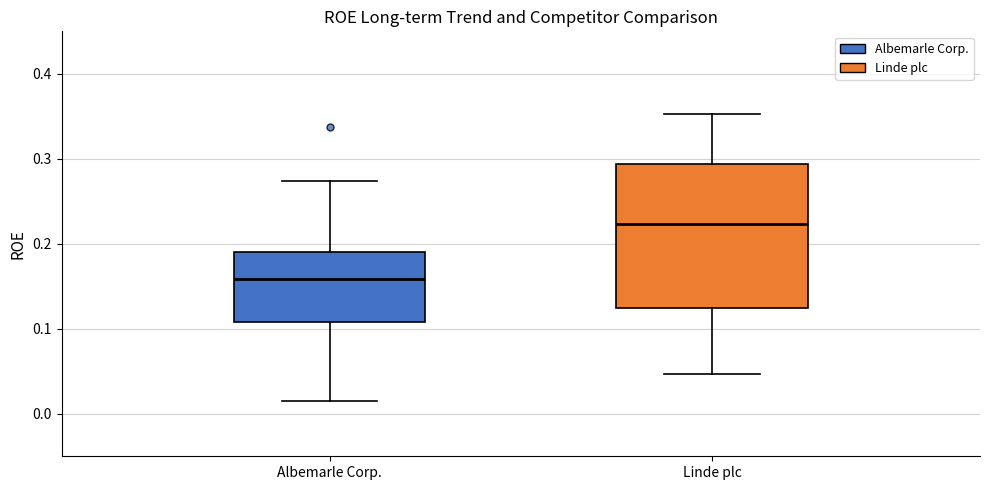

Reading left to right, transcribe this box plot: for each box, give where its median line is, the range the box spans, and where its two whiskers end, as read against the y-axis. The values are not printed on the chart, so give them approximately, as read against the axis.

Albemarle Corp.: median 0.16, box 0.11 to 0.19, whiskers 0.01 to 0.27
Linde plc: median 0.22, box 0.12 to 0.29, whiskers 0.05 to 0.35